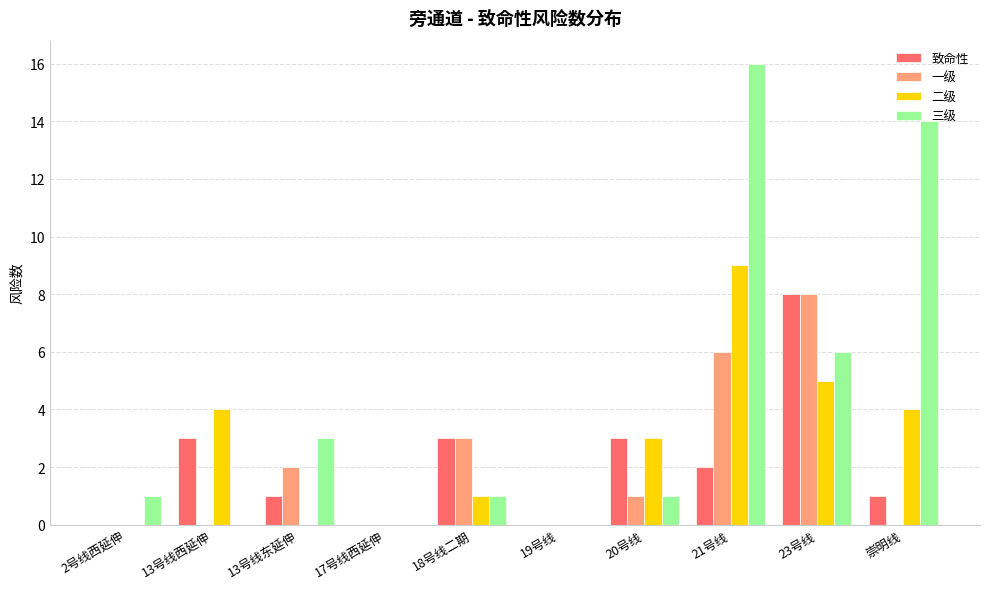

Which series has the widest spread of values?

三级